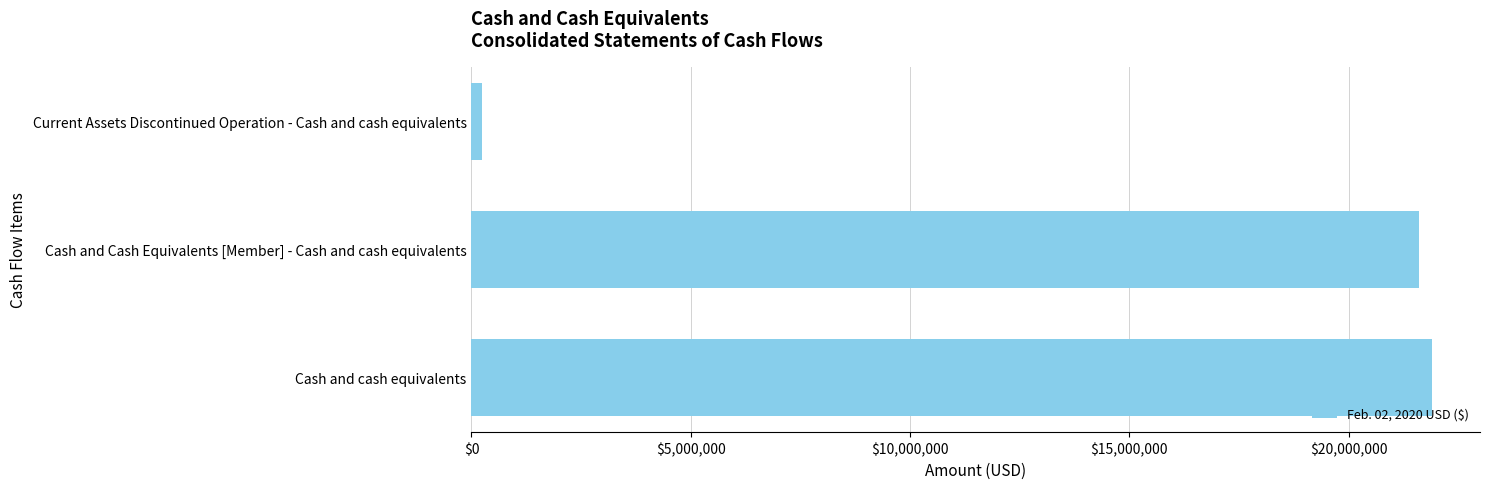

What value does the data have at Cash and Cash Equivalents [Member] - Cash and cash equivalents?

21600000